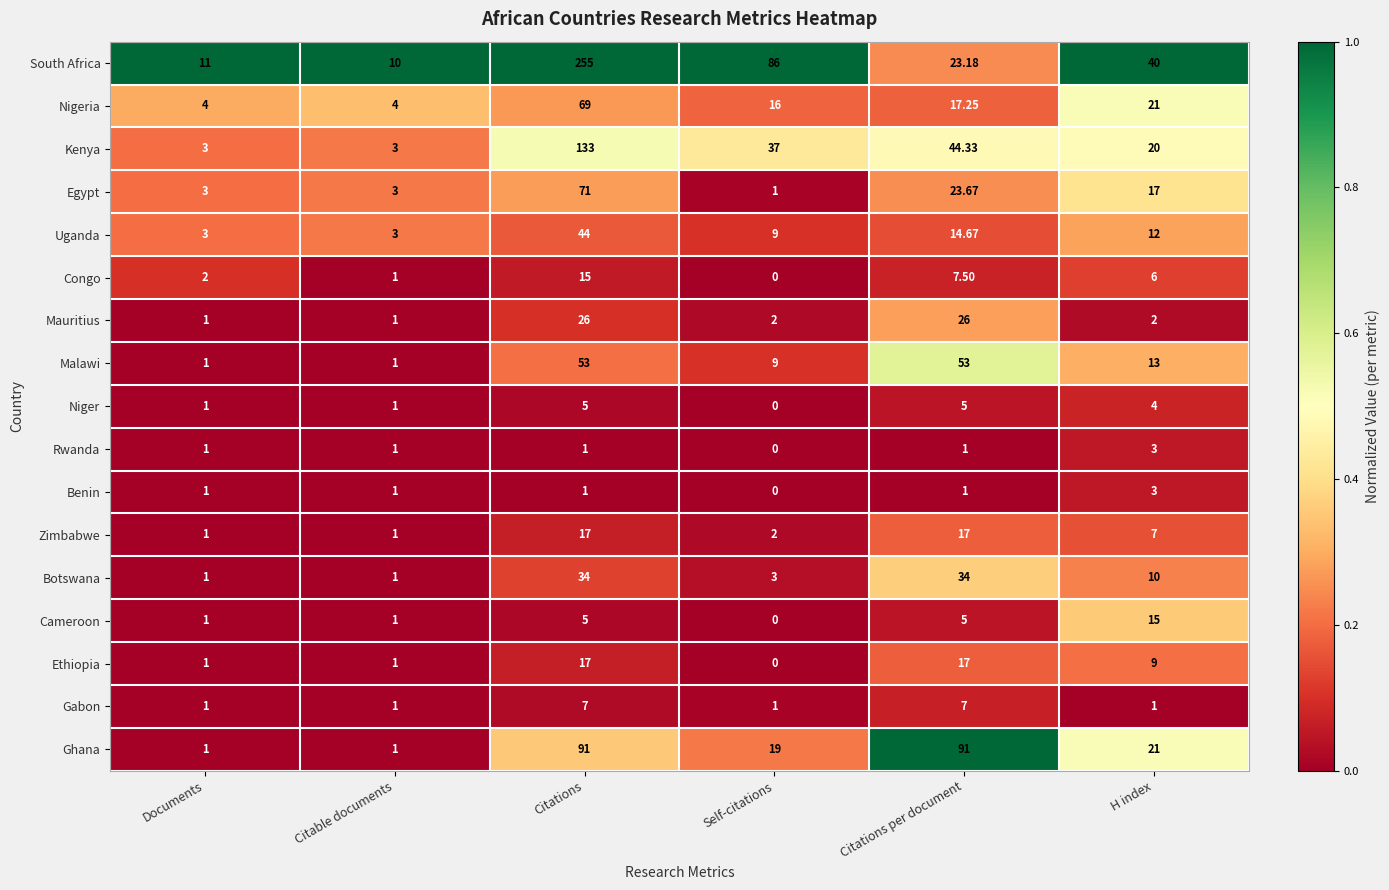

Which series changed the most between Self-citations and Citations per document?

Ghana